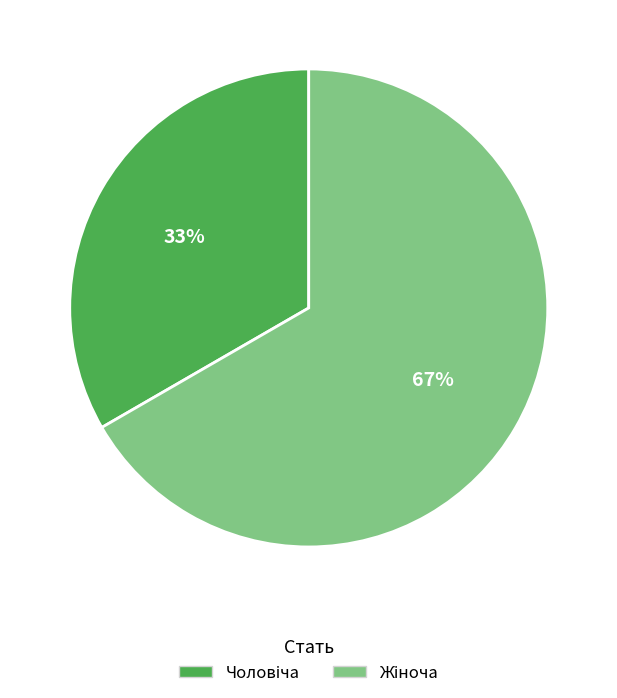

To the nearest percent, what is the average slice percentage?

50%